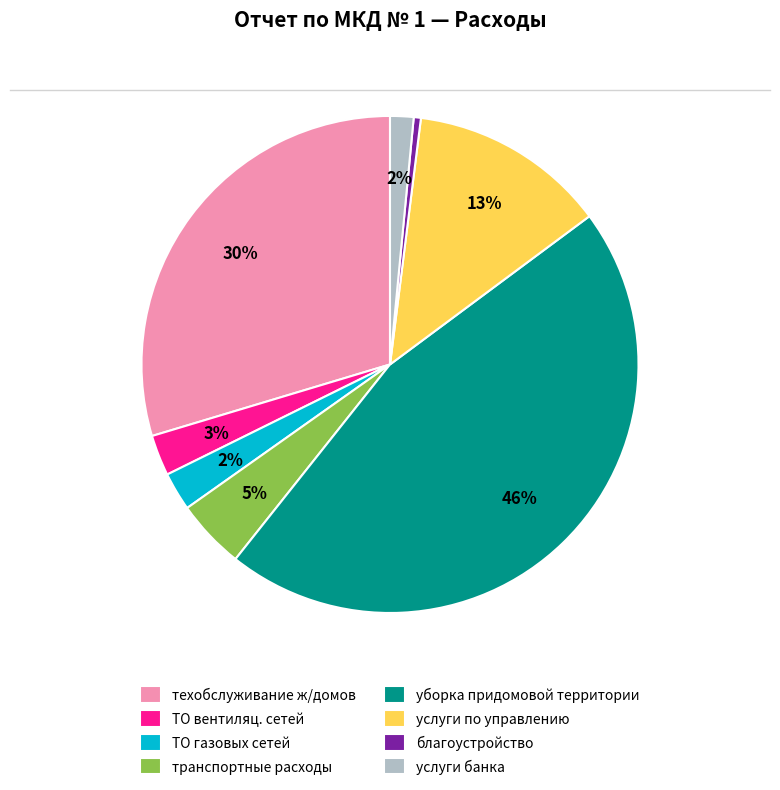

Is услуги банка the majority of the pie?

No